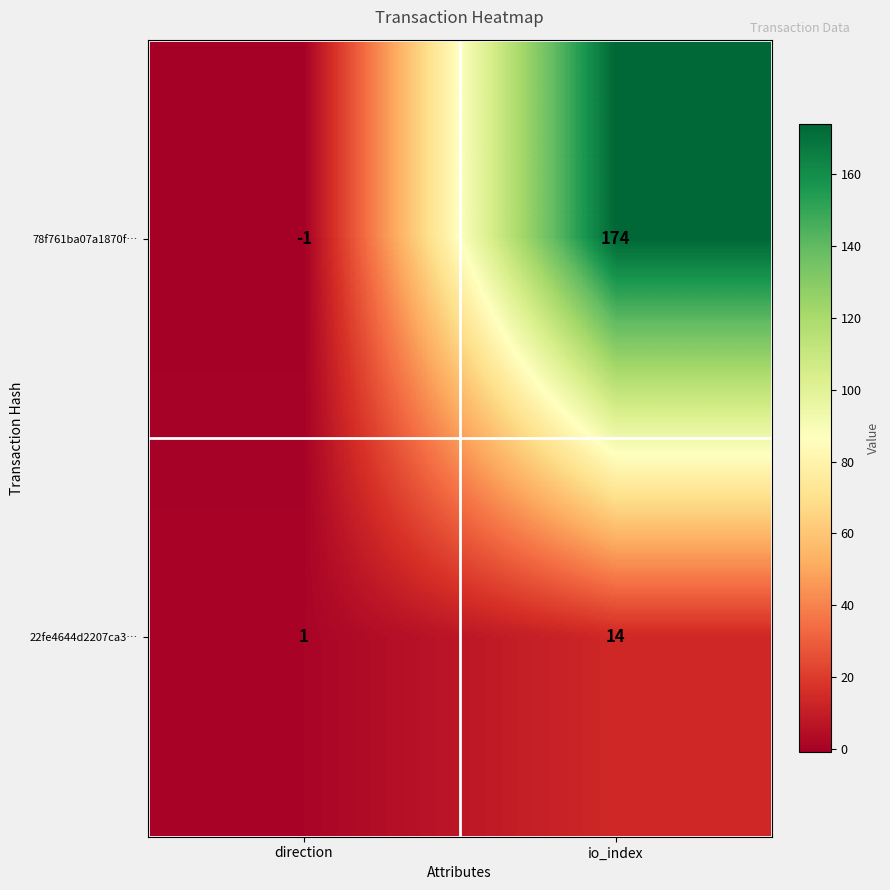

Which series has the largest total across all categories?

78f761ba07a1870f…